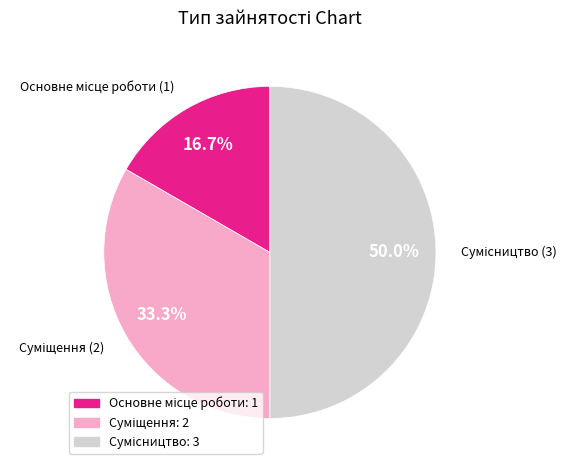

How many segments does this pie chart have?

3